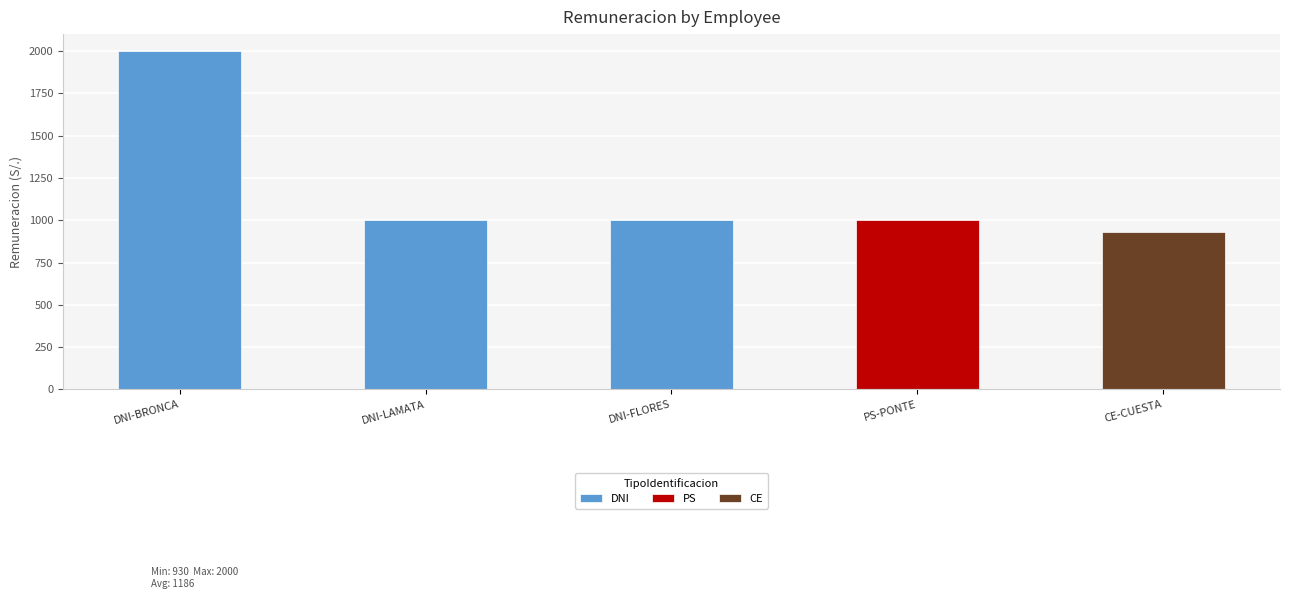

What is the minimum value shown in the chart?

930